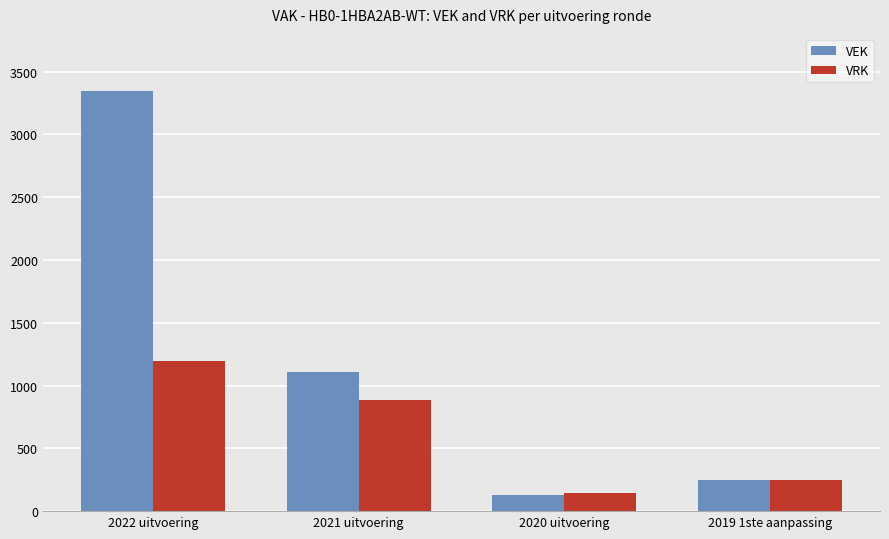

What is the sum of the VRK values at 2019 1ste aanpassing and 2021 uitvoering?

1137